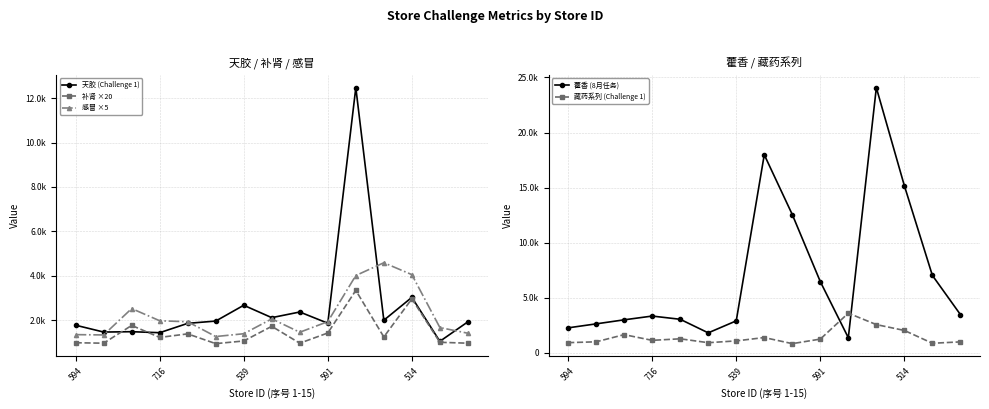

What is the approximate value of 感冒 ×5 at 539?

1386.0